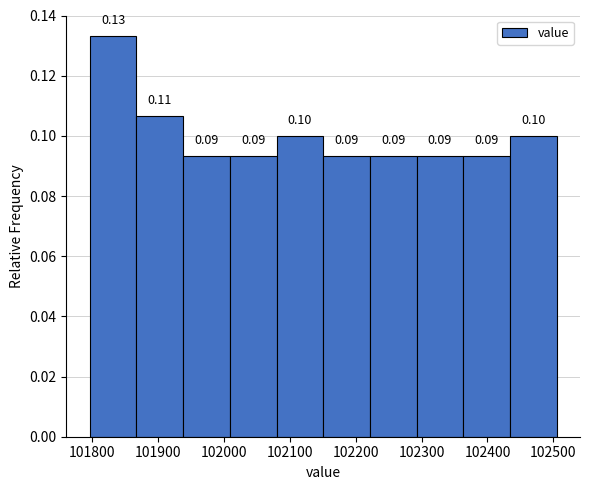

Which range on the x-axis has the tallest bar?

101800 to 101870